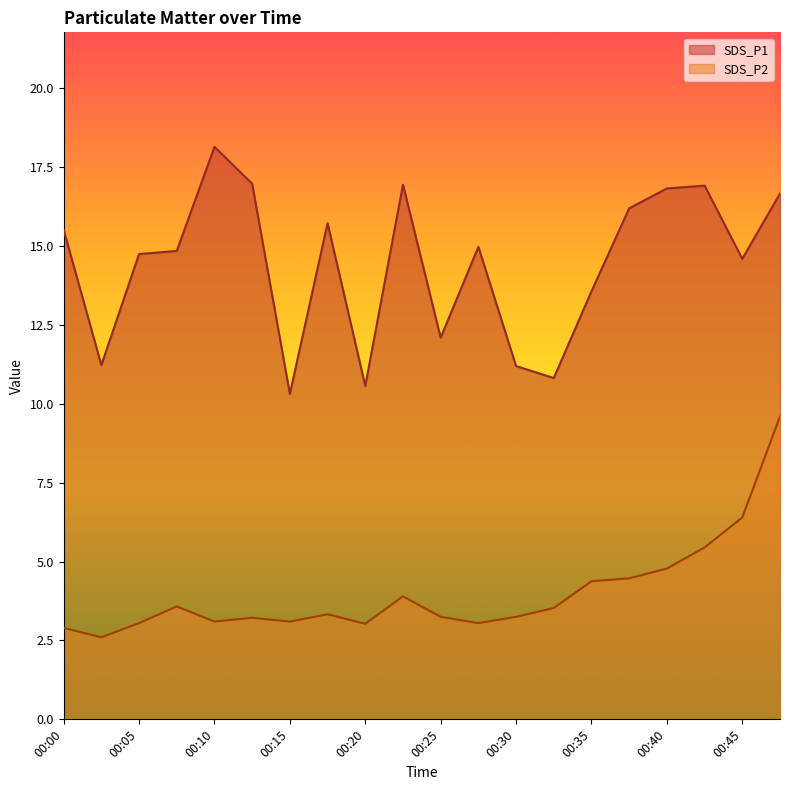

True or false: SDS_P1 and SDS_P2 cross at least once.

False